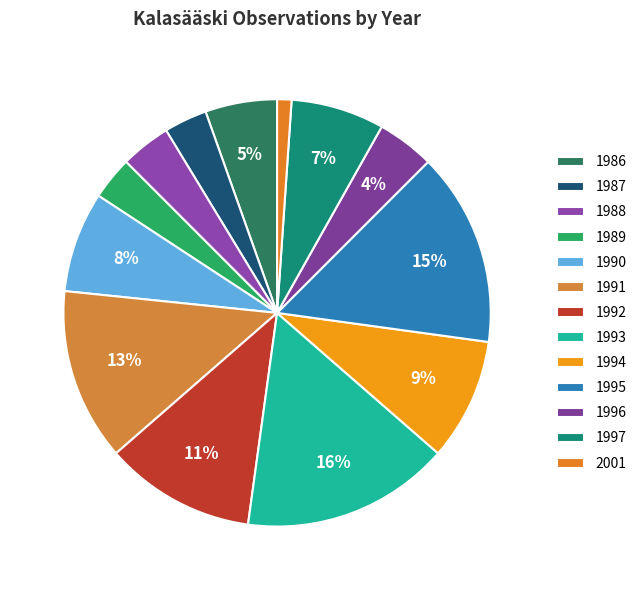

Does any single category account for the majority?

No